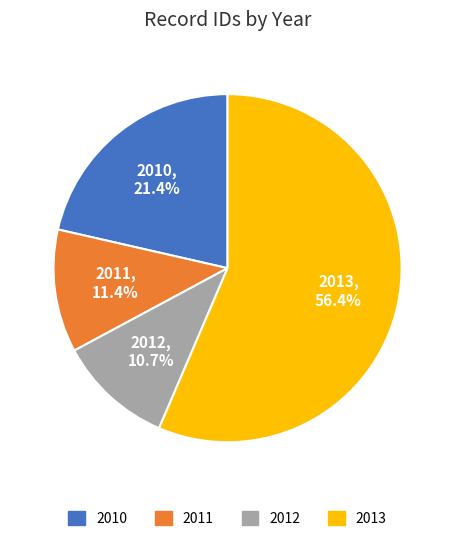

Is 2010 the majority of the pie?

No